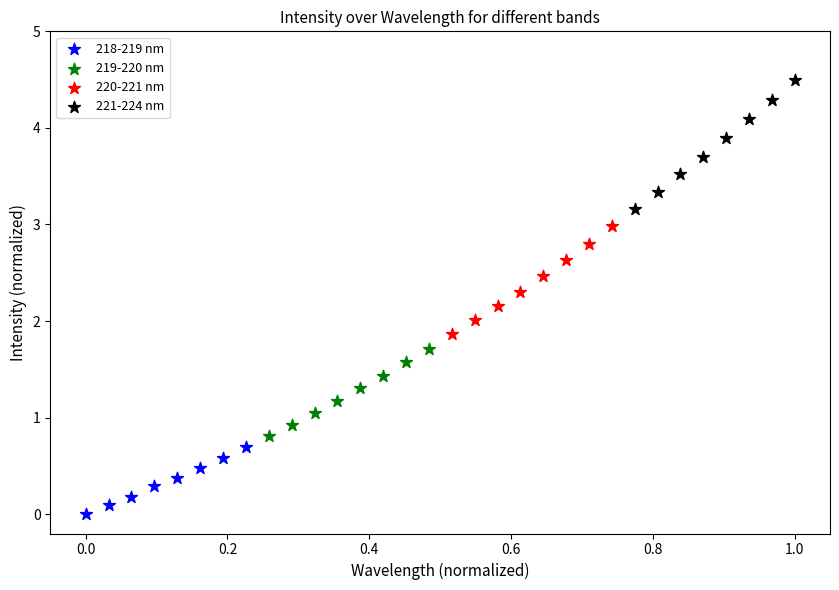

Which series contains the highest Y value?

221-224 nm